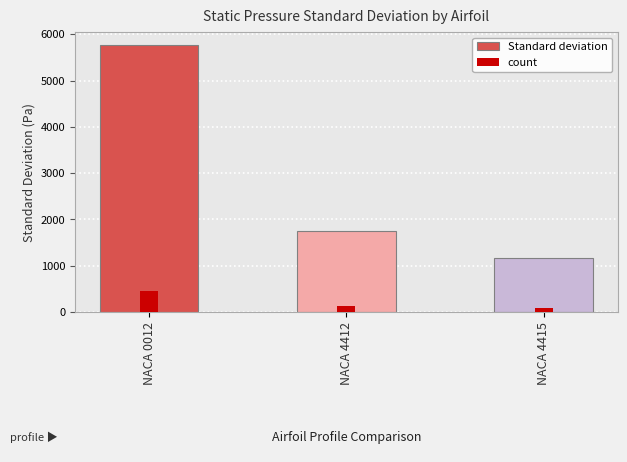

Reading left to right, what are all the values shown in this chart?

5761.6	1741.8	1157.3